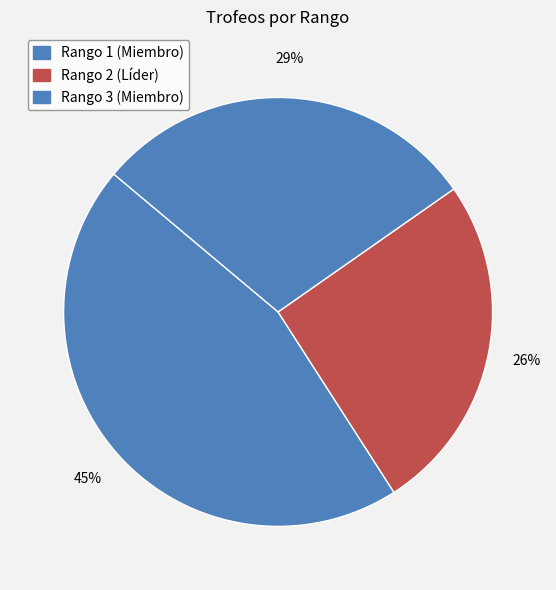

Which category has the smallest portion of the pie?

2